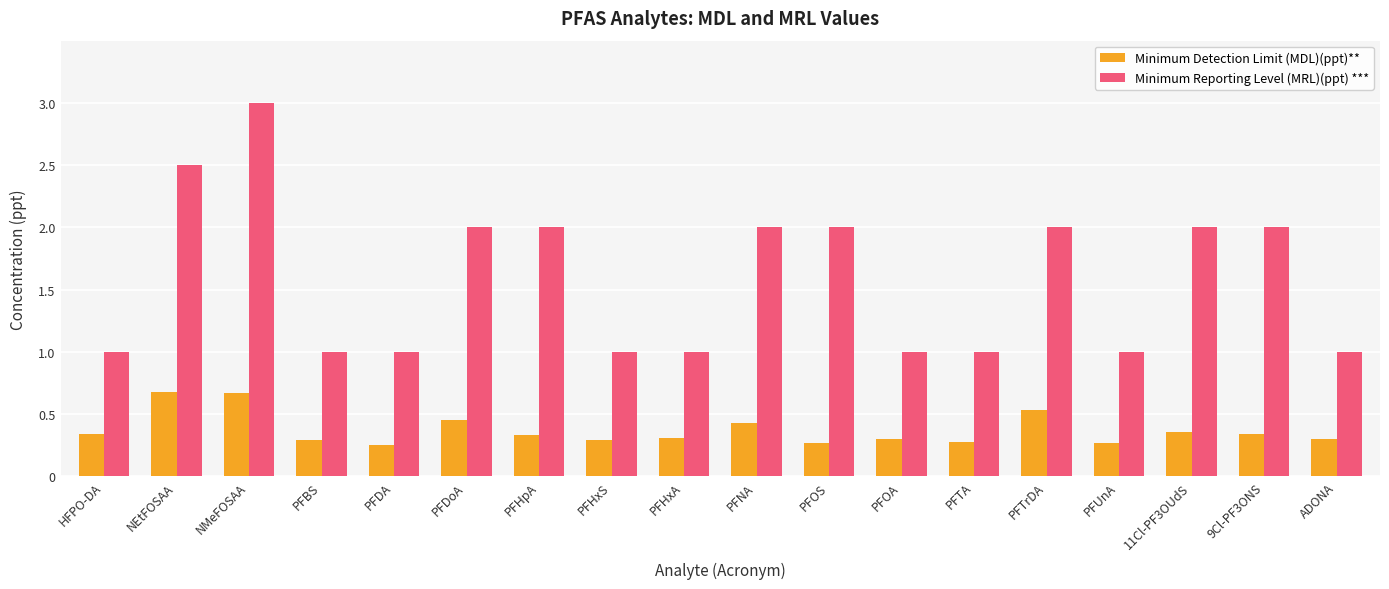

Which series has the largest total across all categories?

Minimum Reporting Level (MRL)(ppt) ***